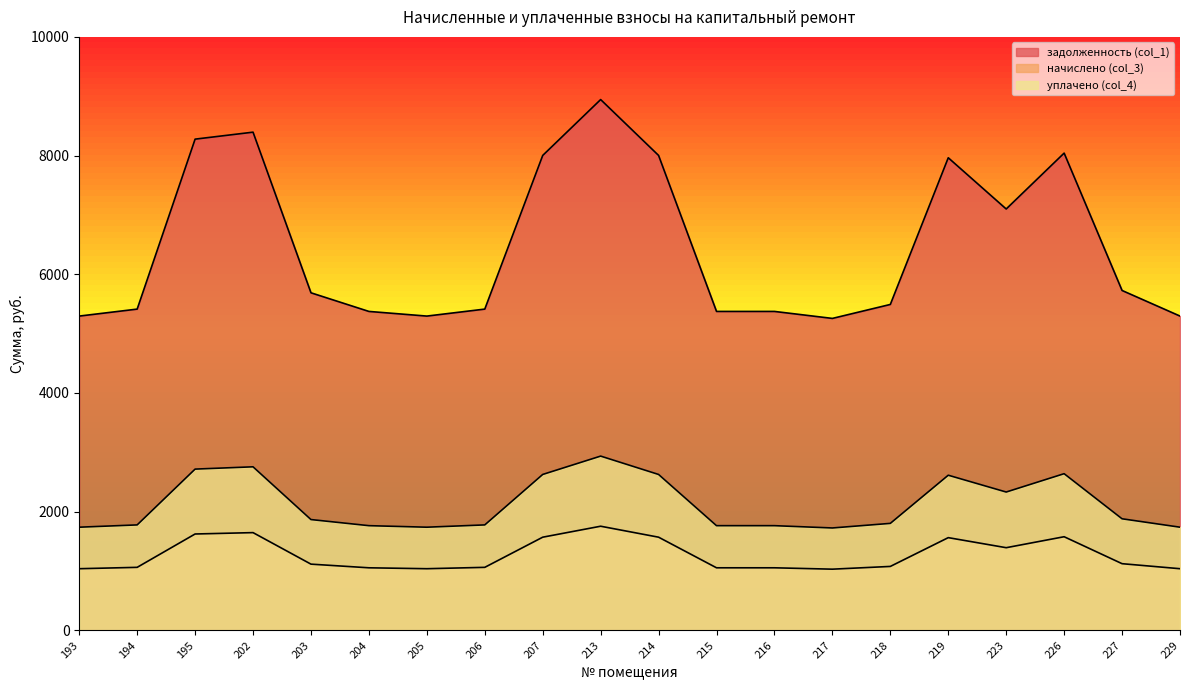

Reading left to right, what are all the values shown in this chart?

задолженность (col_1): 193=5295.9	194=5413.4	195=8277.2	202=8394.7	203=5688.1	204=5374.3	205=5295.8	206=5413.5	207=8002.4	213=8944.0	214=8002.5	215=5374.2	216=5374.2	217=5256.6	218=5491.9	219=7963.4	223=7100.3	226=8041.8	227=5727.2	229=5295.9
начислено (col_3): 193=1039.3	194=1062.3	195=1624.3	202=1647.4	203=1116.2	204=1054.6	205=1039.3	206=1062.3	207=1570.4	213=1755.1	214=1570.4	215=1054.6	216=1054.6	217=1031.5	218=1077.7	219=1562.7	223=1393.3	226=1578.1	227=1123.9	229=1039.3
уплачено (col_4): 193=1738.8	194=1777.4	195=2717.6	202=2756.2	203=1867.5	204=1764.5	205=1738.8	206=1777.4	207=2627.4	213=2936.5	214=2627.4	215=1764.5	216=1764.5	217=1725.8	218=1803.1	219=2614.6	223=2331.2	226=2640.3	227=1880.4	229=1738.7